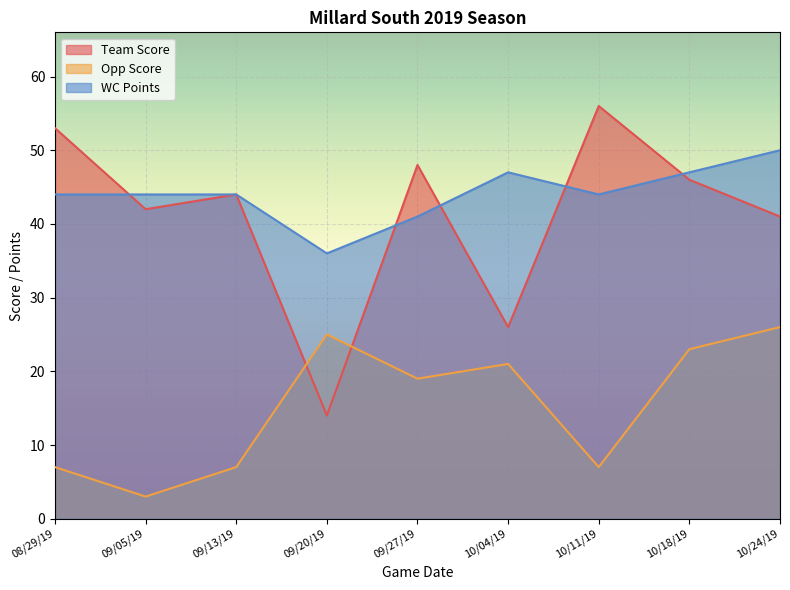

True or false: Opp Score and WC Points intersect in this chart.

False